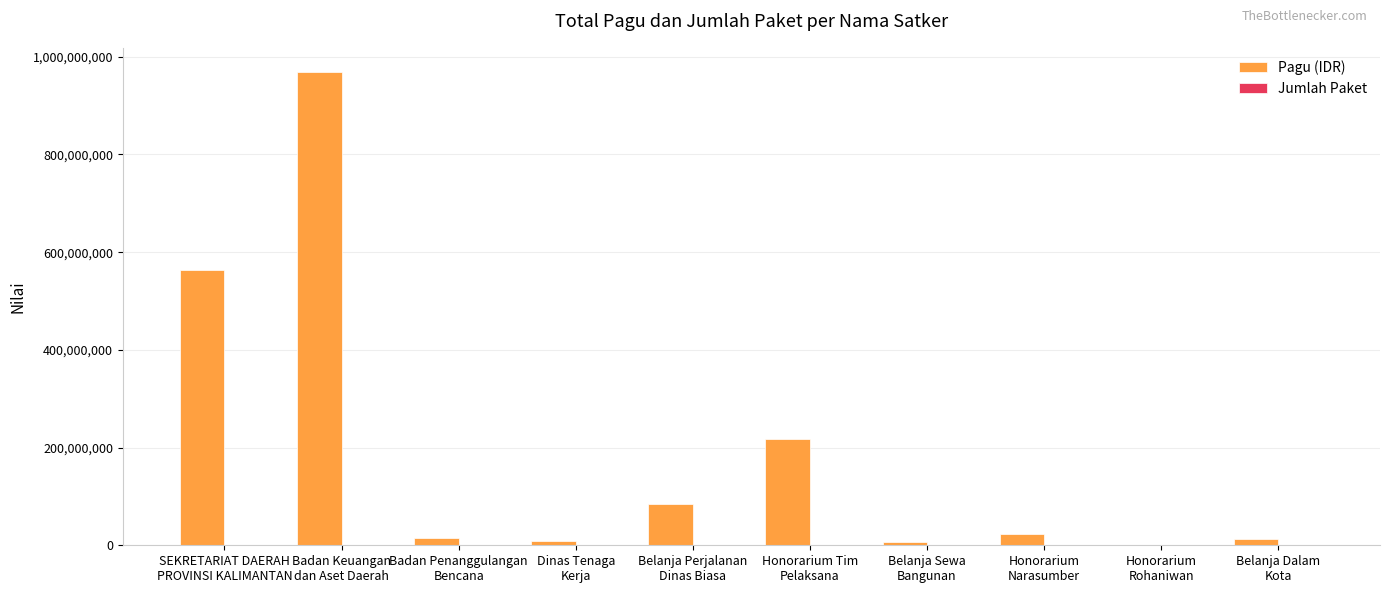

What is the spread (max minus min) of values at Honorarium Tim
Pelaksana?

217199999